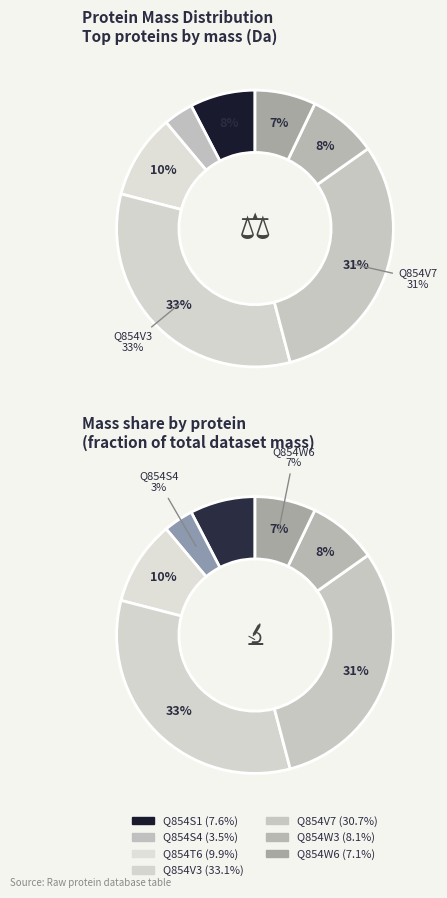

Which category has the biggest portion of the pie?

Q854V3